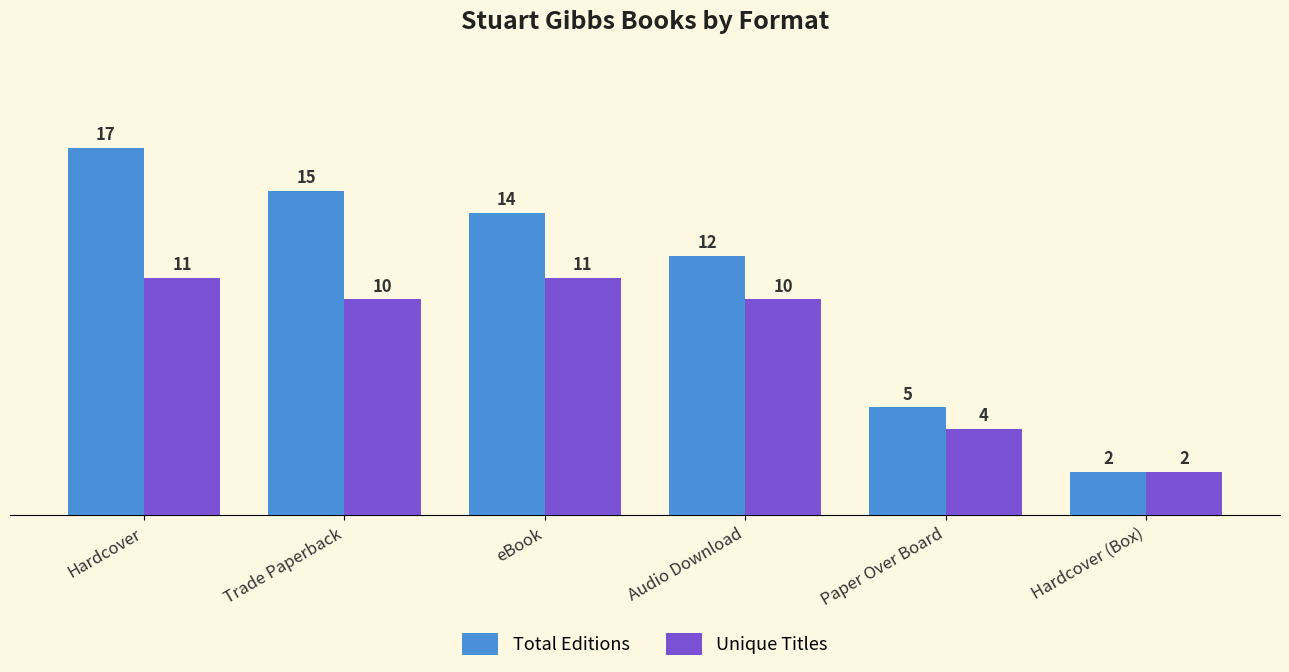

What is the difference between the Unique Titles values at Paper Over Board and eBook?

7